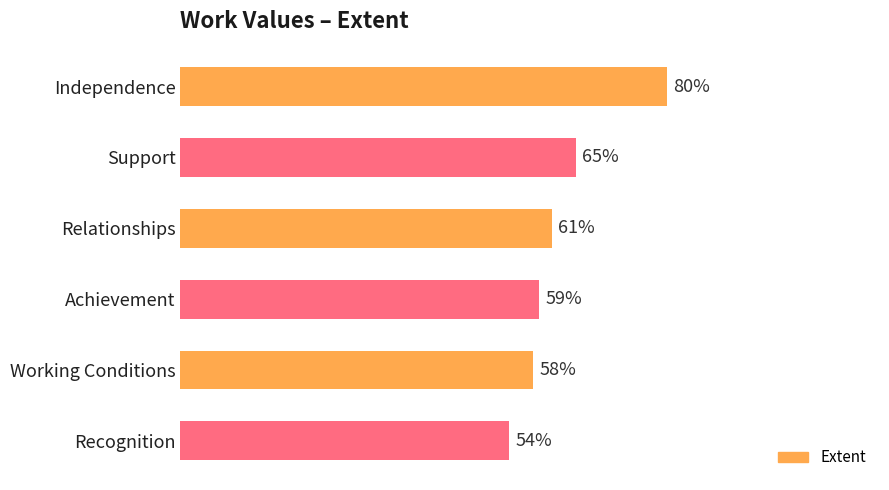

What is the label of the 2nd bar from the bottom?

Working Conditions